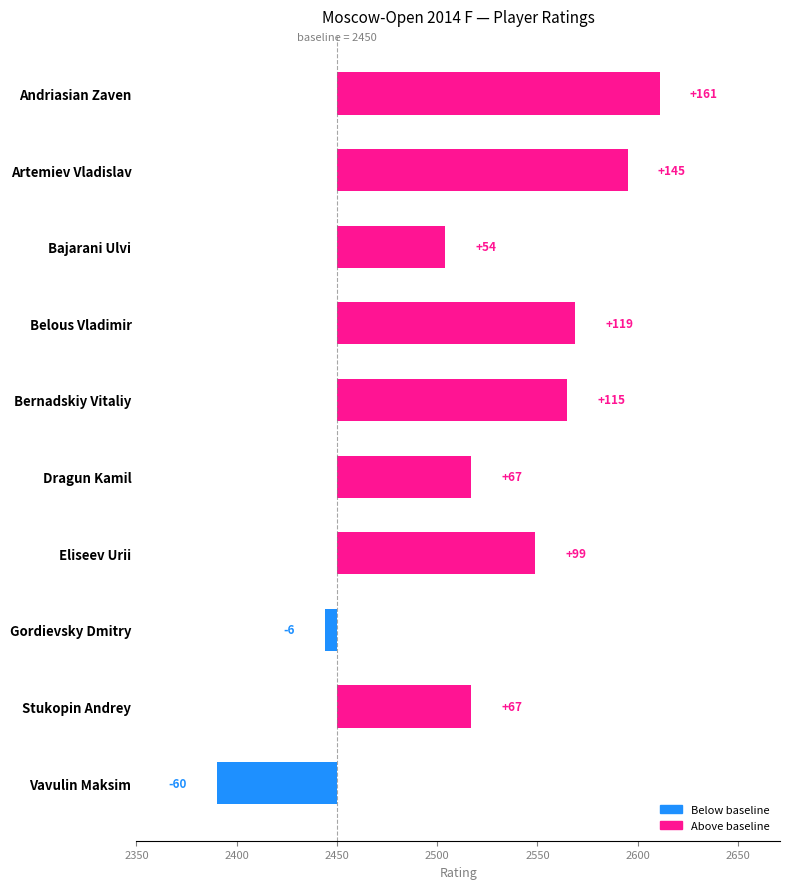

What is the value of the 6th bar from the left?

67